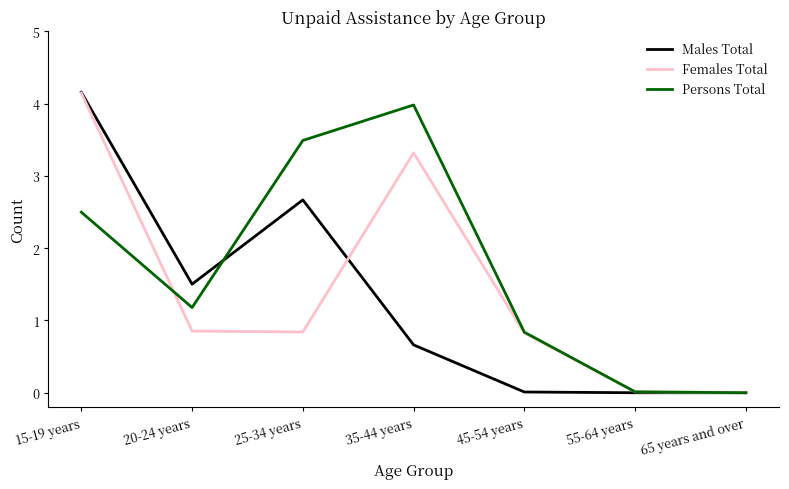

The Females Total series shows 0.0 at 65 years and over. True or false?

True